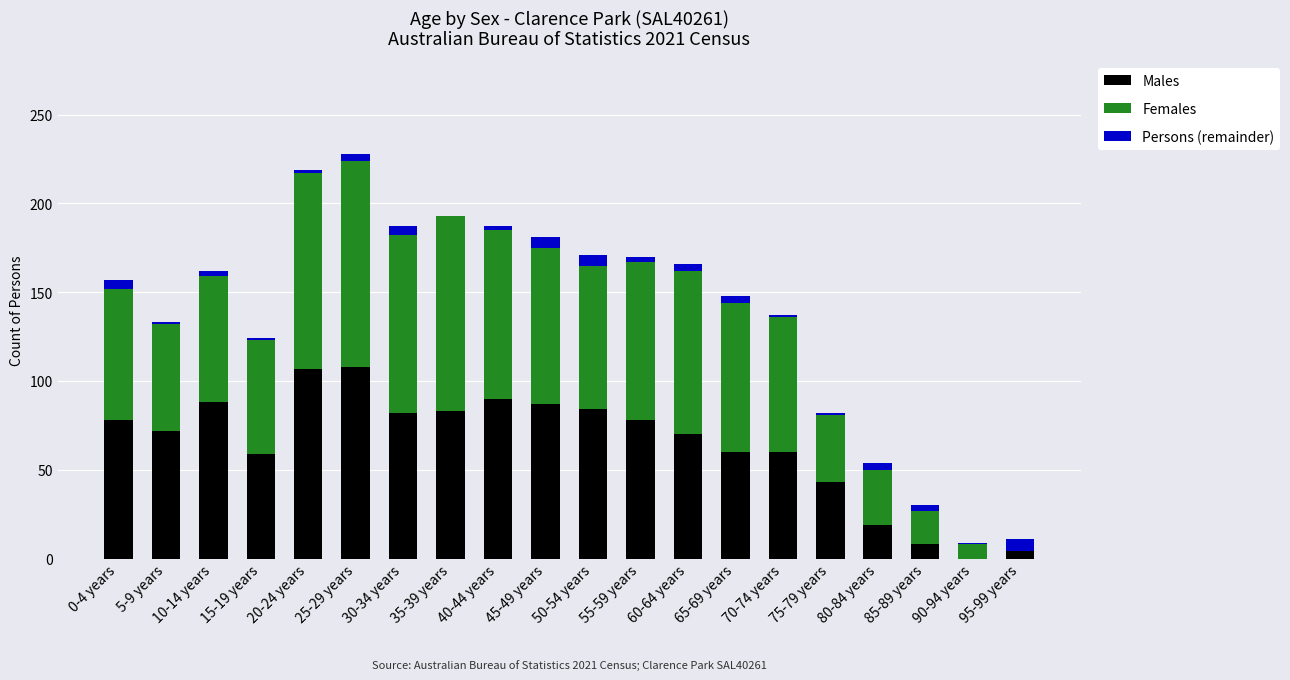

What is the label of the 10th bar from the left?

45-49 years